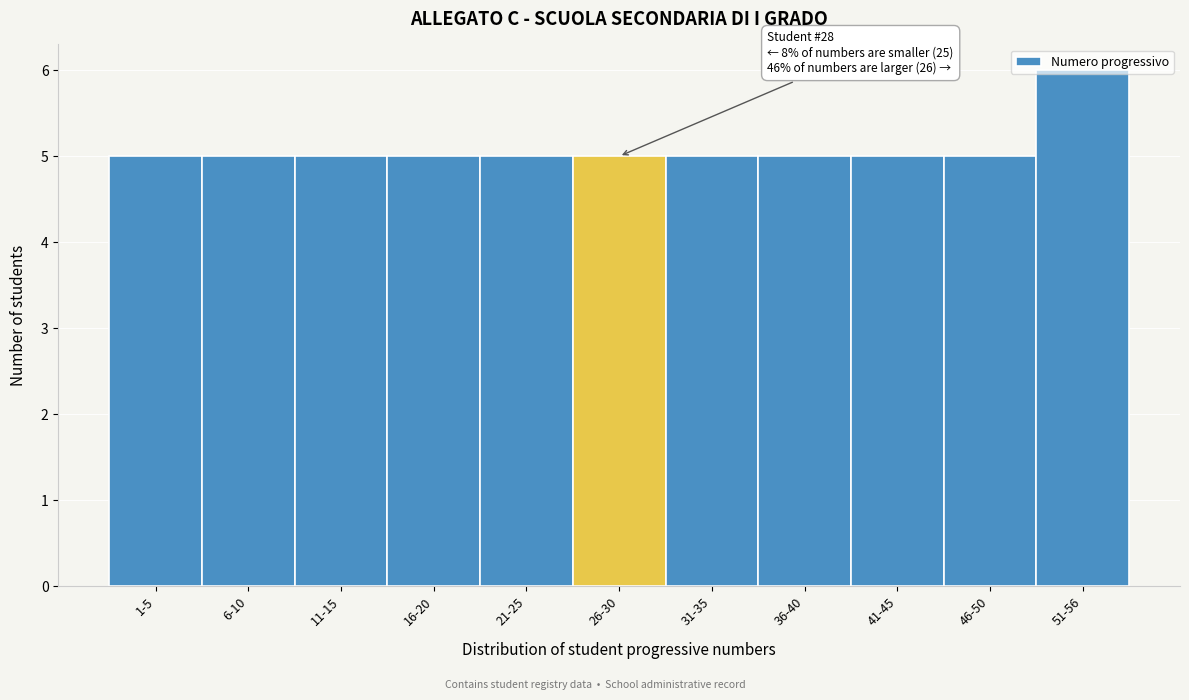

What is the ratio of the value at 11-15 to the value at 36-40?

1.0